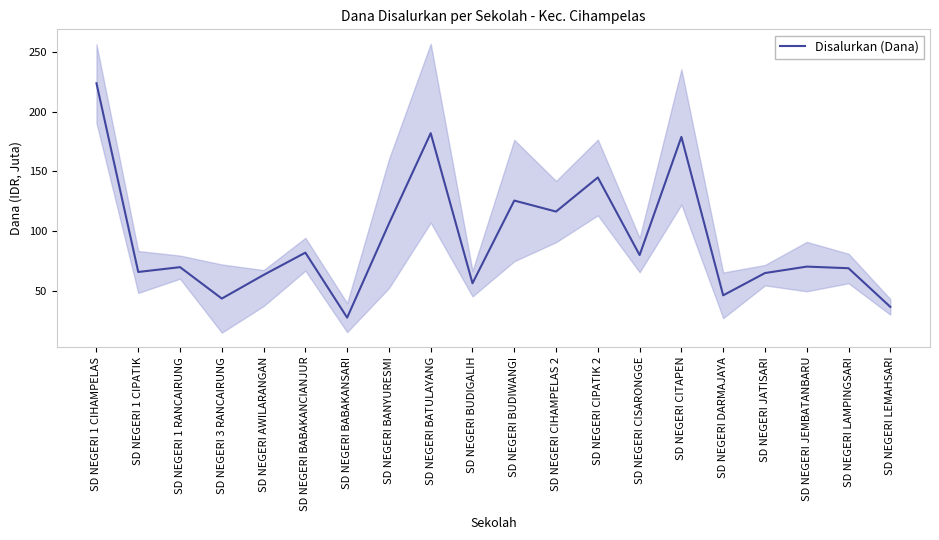

List the labels in order of value, largest first.

SD NEGERI 1 CIHAMPELAS, SD NEGERI BATULAYANG, SD NEGERI CITAPEN, SD NEGERI CIPATIK 2, SD NEGERI BUDIWANGI, SD NEGERI CIHAMPELAS 2, SD NEGERI BANYURESMI, SD NEGERI BABAKANCIANJUR, SD NEGERI CISARONGGE, SD NEGERI JEMBATANBARU, SD NEGERI 1 RANCAIRUNG, SD NEGERI LAMPINGSARI, SD NEGERI 1 CIPATIK, SD NEGERI JATISARI, SD NEGERI AWILARANGAN, SD NEGERI BUDIGALIH, SD NEGERI DARMAJAYA, SD NEGERI 3 RANCAIRUNG, SD NEGERI LEMAHSARI, SD NEGERI BABAKANSARI